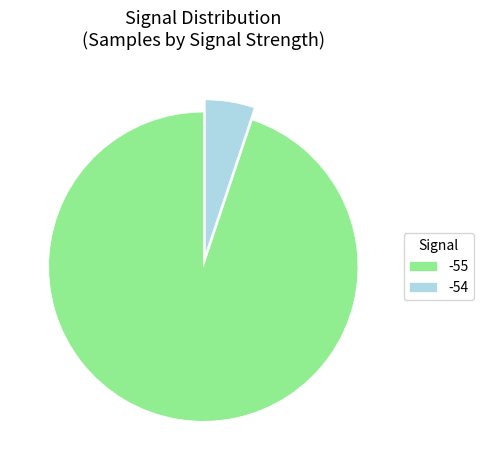

Do -54 and -55 together represent more than half of the pie?

Yes